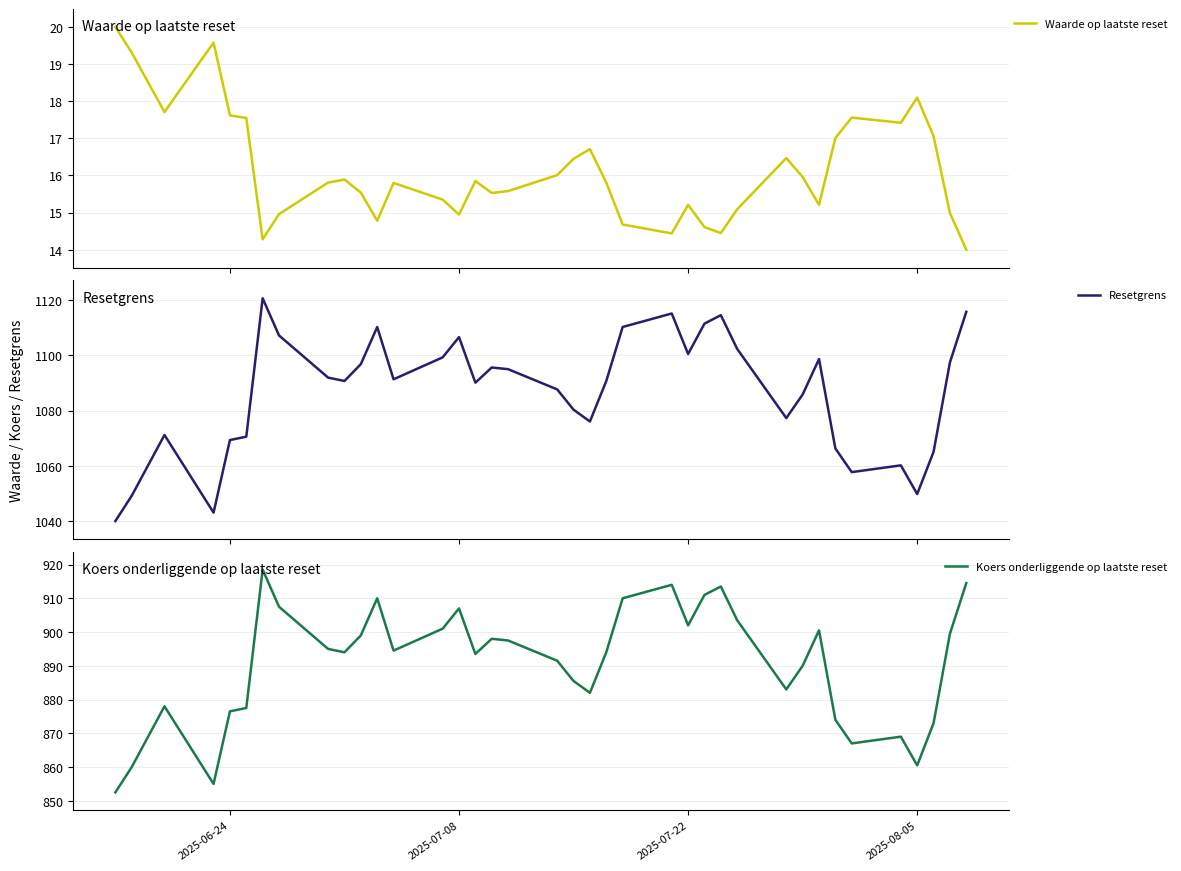

Reading right to left, list all the values displayed in this chart.

Waarde op laatste reset: 14.0	15.0	17.1	18.1	17.4	17.6	17.0	15.2	16.0	16.5	15.1	14.4	14.6	15.2	14.4	14.7	15.8	16.7	16.4	16.0	15.6	15.5	15.8	14.9	15.3	15.8	14.8	15.5	15.9	15.8	15.0	14.3	17.6	17.6	19.6	17.7	19.3	20.0
Resetgrens: 1115.7	1097.4	1065.1	1049.8	1060.2	1057.7	1066.3	1098.6	1085.8	1077.3	1102.3	1114.5	1111.4	1100.4	1115.1	1110.2	1090.7	1076.0	1080.3	1087.6	1095.0	1095.6	1090.1	1106.5	1099.2	1091.3	1110.2	1096.8	1090.7	1091.9	1107.2	1120.6	1070.5	1069.3	1043.1	1071.2	1049.2	1040.0
Koers onderliggende op laatste reset: 914.5	899.5	873.0	860.5	869.0	867.0	874.0	900.5	890.0	883.0	903.5	913.5	911.0	902.0	914.0	910.0	894.0	882.0	885.5	891.5	897.5	898.0	893.5	907.0	901.0	894.5	910.0	899.0	894.0	895.0	907.5	918.5	877.5	876.5	855.0	878.0	860.0	852.5